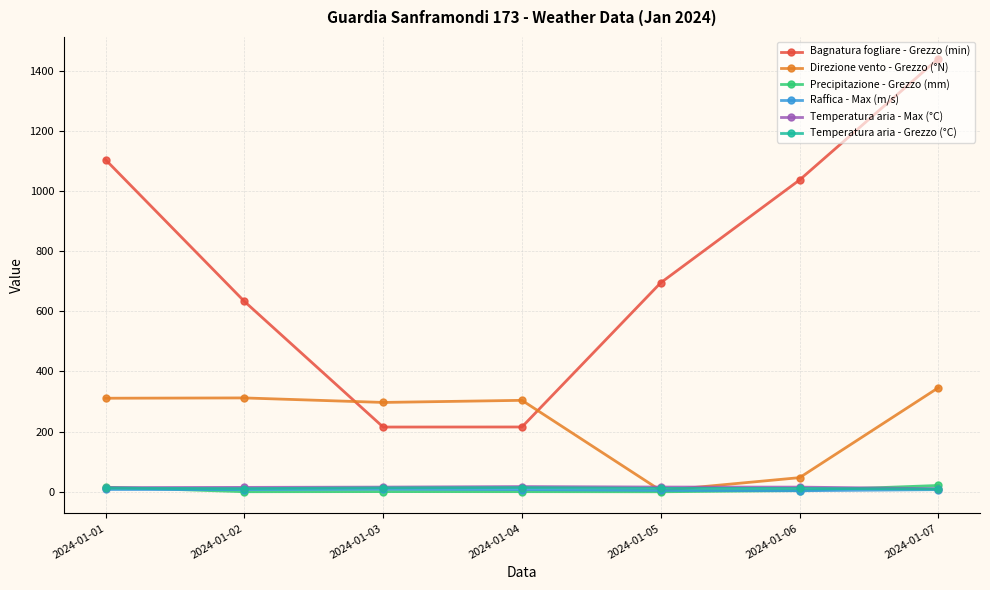

Which series changed the most between 2024-01-04 and 2024-01-06?

Bagnatura fogliare - Grezzo (min)